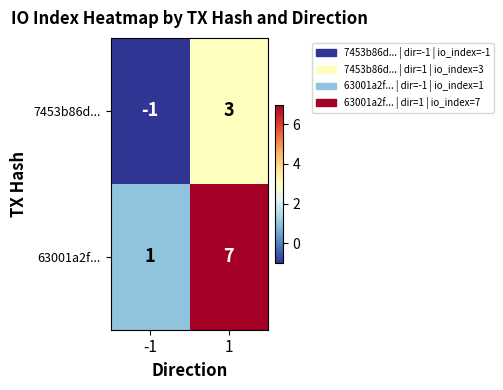

Which series has the largest total across all categories?

63001a2f...